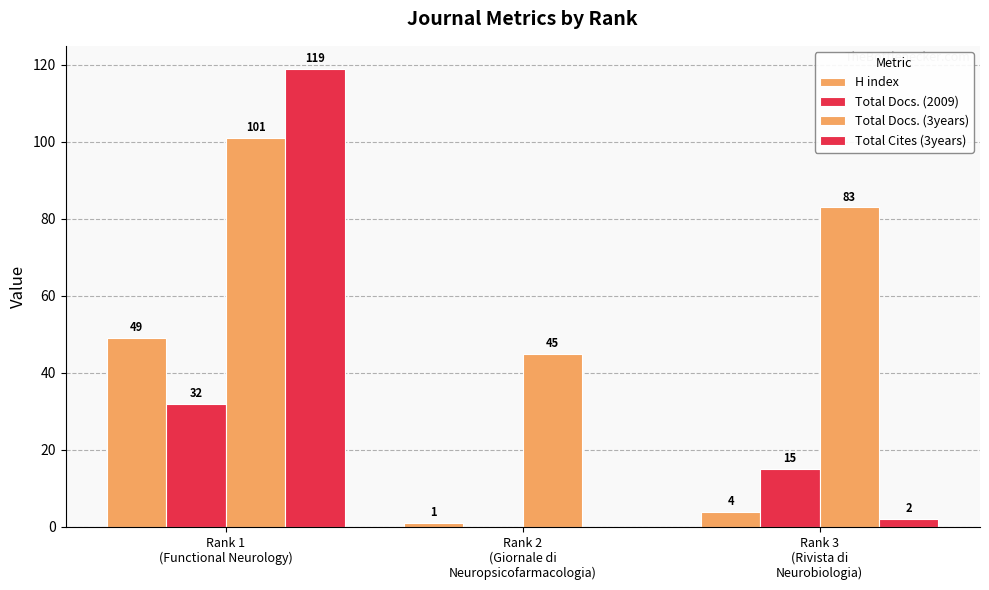

Rank the series by their maximum value, from lowest to highest.

Total Docs. (2009), H index, Total Docs. (3years), Total Cites (3years)